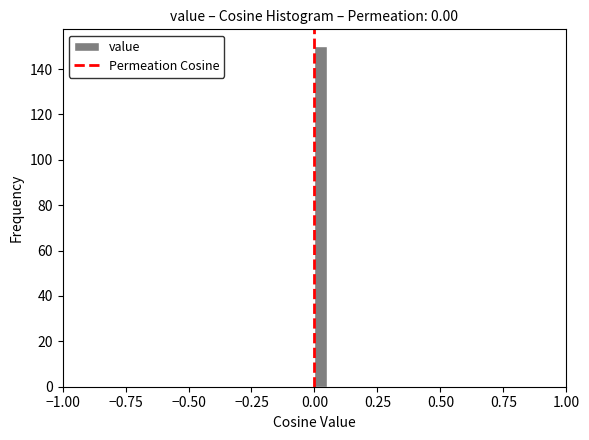

Read against the x-axis, roughly where is the centre of the tallest bar?

0.05